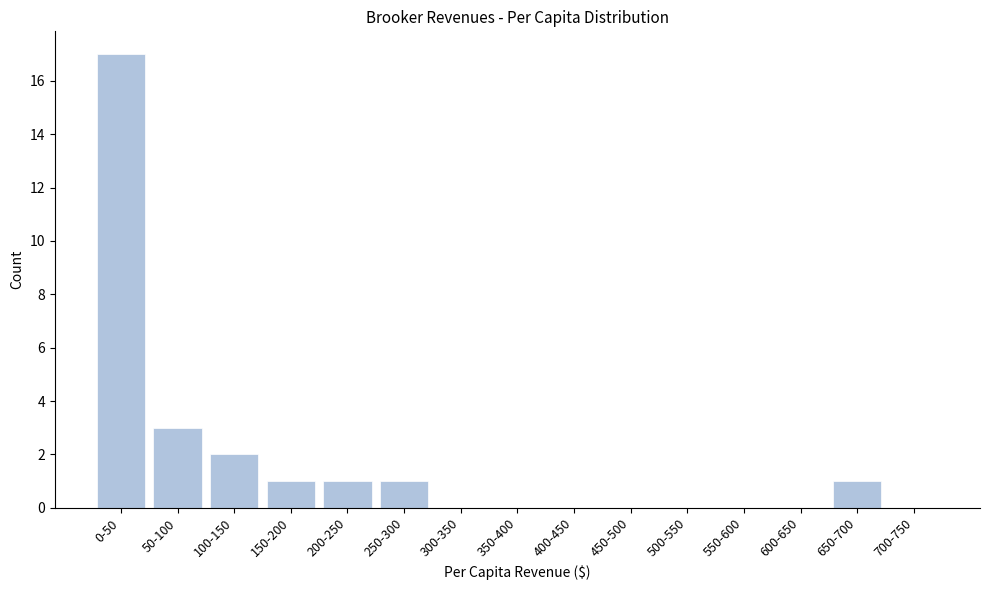

Reading left to right, list all the values displayed in this chart.

0-50=17	50-100=3	100-150=2	150-200=1	200-250=1	250-300=1	300-350=0	350-400=0	400-450=0	450-500=0	500-550=0	550-600=0	600-650=0	650-700=1	700-750=0